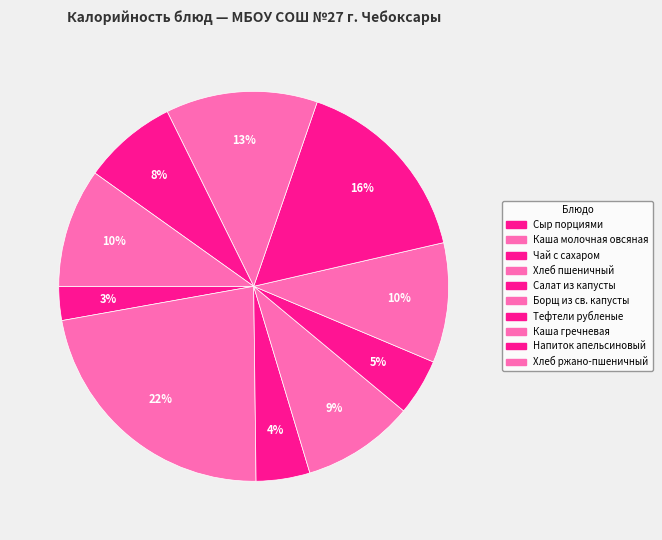

Is it true that Тефтели рубленые is 9% of the pie?

False